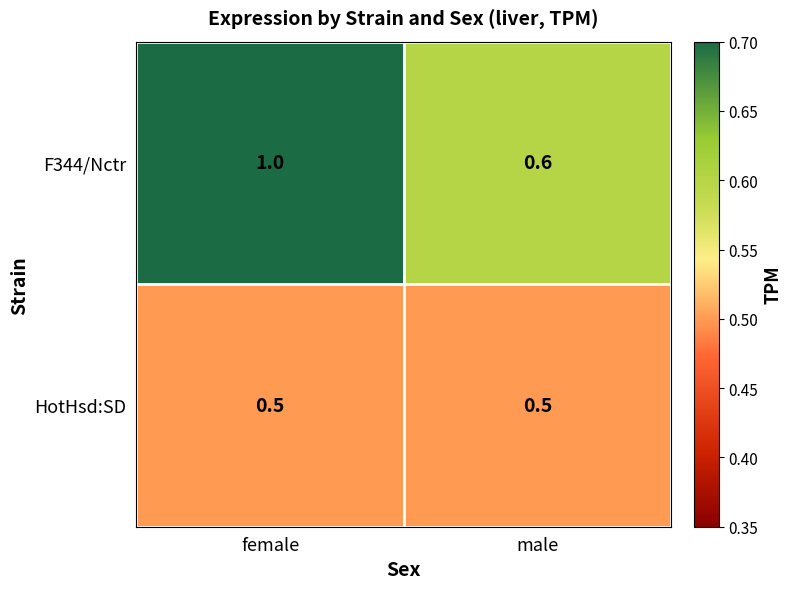

Rank the series by their maximum value, from highest to lowest.

F344/Nctr, HotHsd:SD